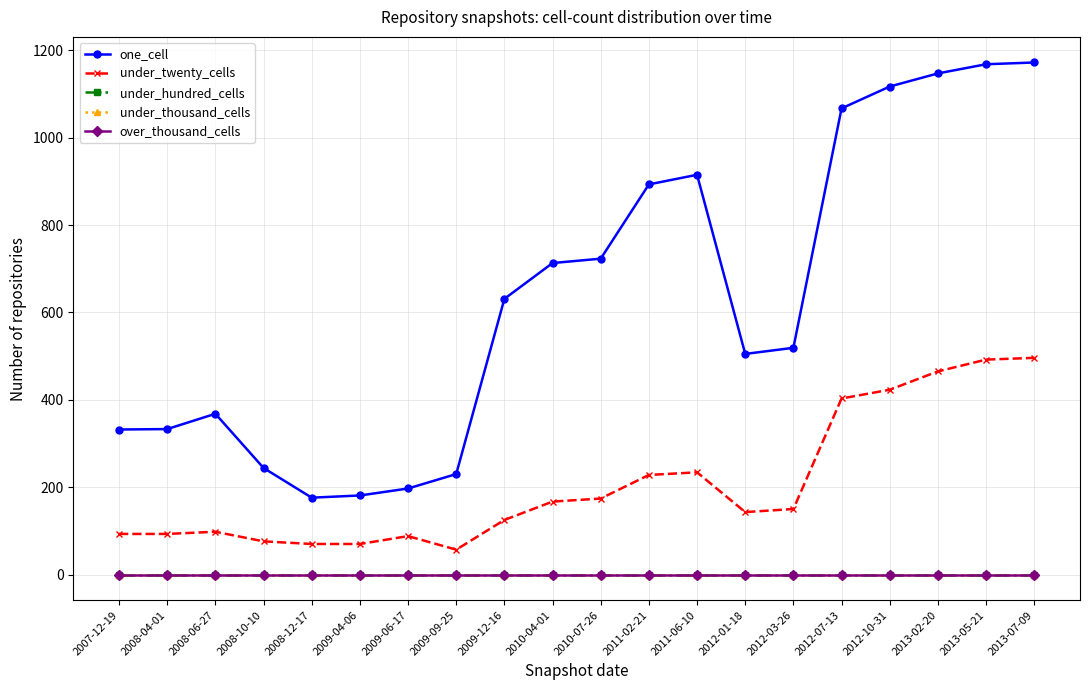

True or false: under_thousand_cells and one_cell cross at least once.

False